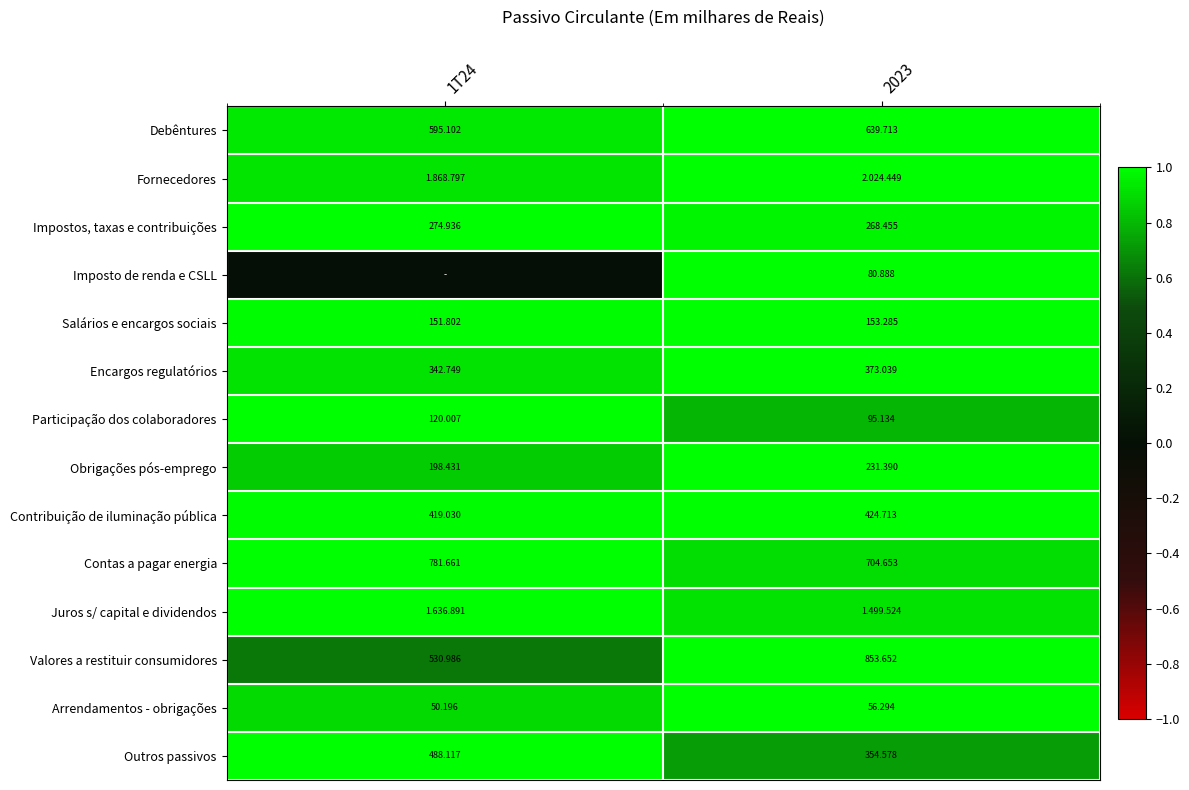

Is the value of Salários e encargos sociais at 2023 greater than the value of Contas a pagar energia at 1T24?

No